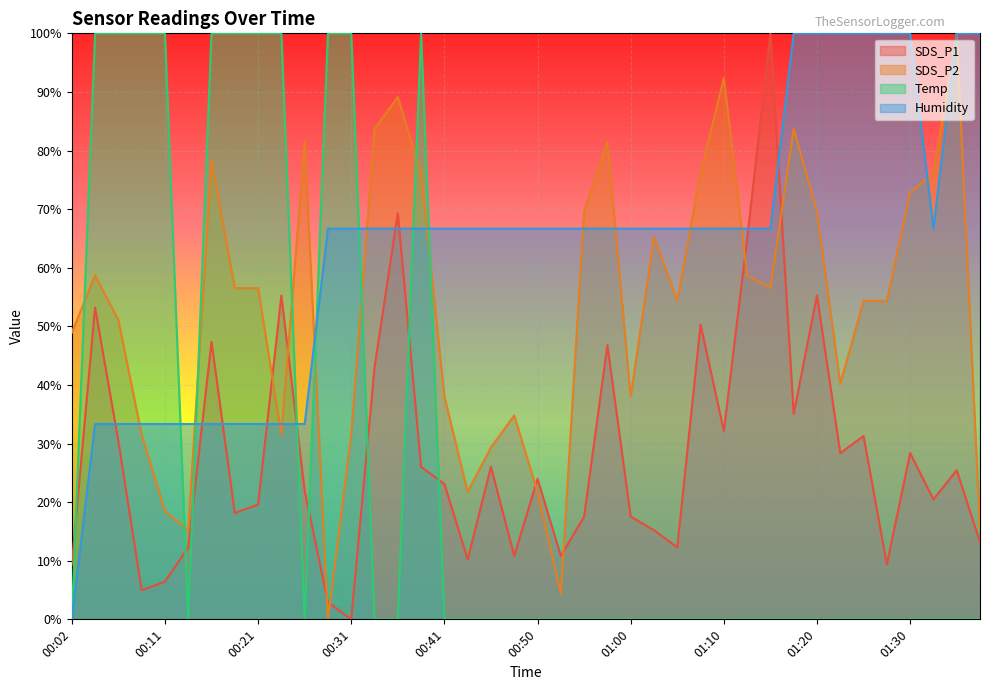

Which category has the highest value in the Humidity series?

01:18